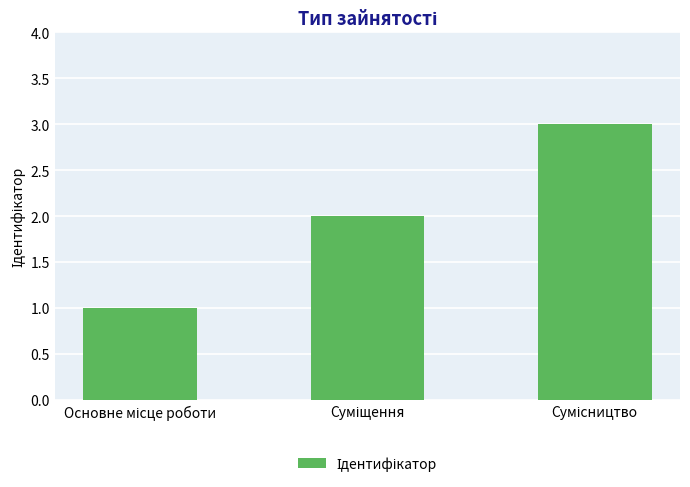

How many categories are shown in the chart?

3